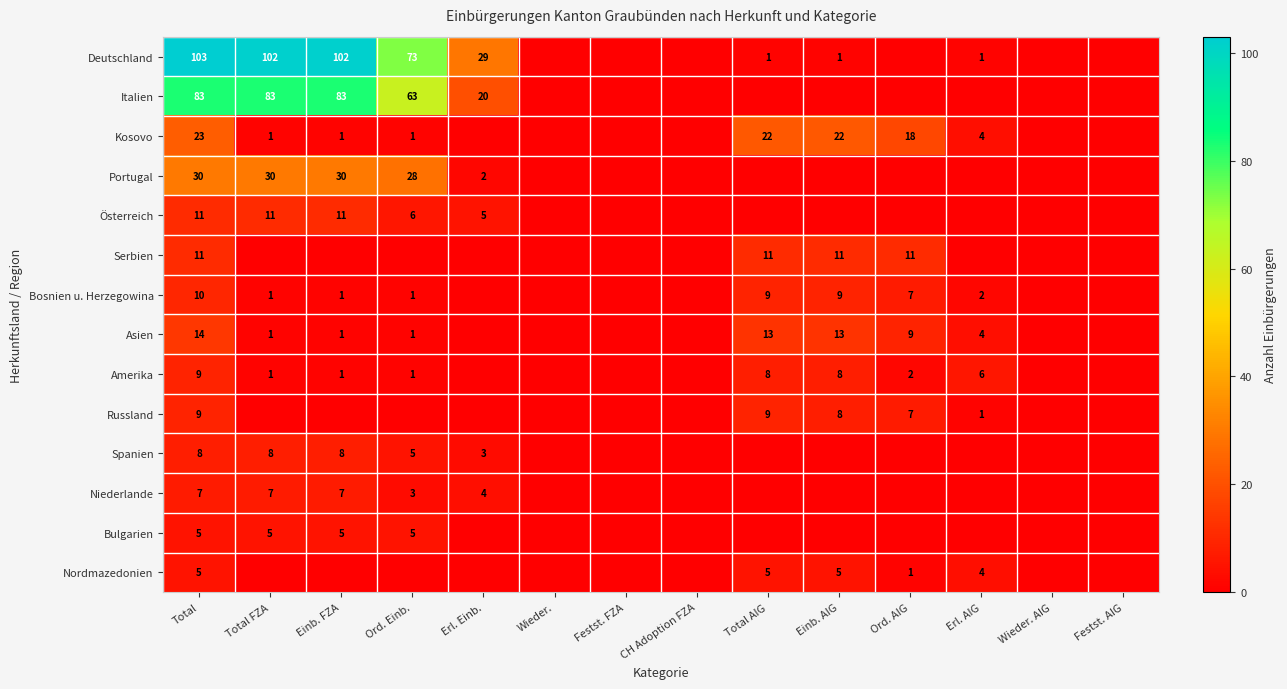

Is it true that Deutschland equals 1 at Erl. AIG?

True